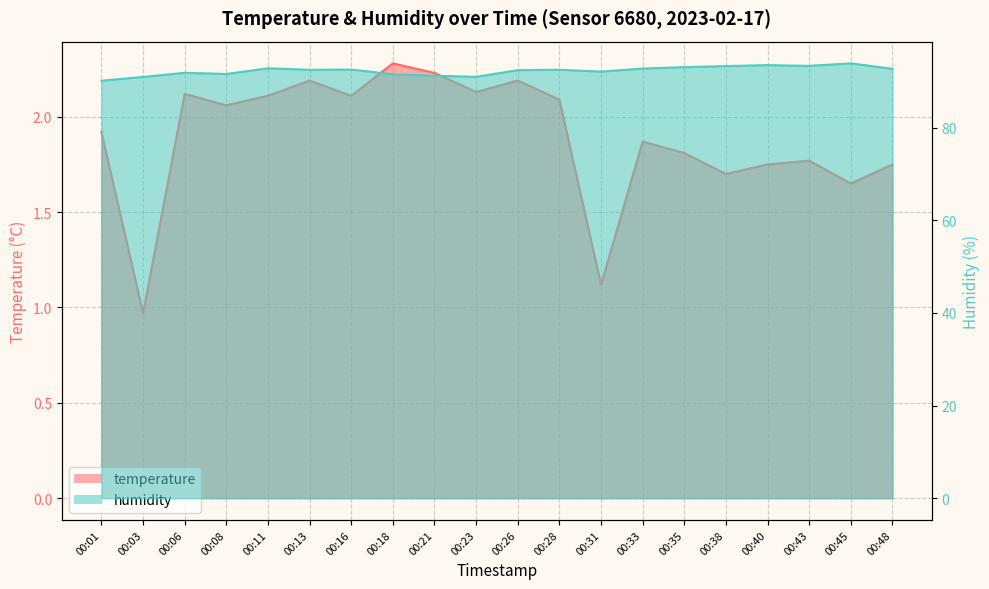

Reading right to left, what are all the values shown in this chart?

temperature: 00:48=1.8	00:45=1.6	00:43=1.8	00:40=1.8	00:38=1.7	00:35=1.8	00:33=1.9	00:31=1.1	00:28=2.1	00:26=2.2	00:23=2.1	00:21=2.2	00:18=2.3	00:16=2.1	00:13=2.2	00:11=2.1	00:08=2.1	00:06=2.1	00:03=1.0	00:01=1.9
humidity: 00:48=92.7	00:45=93.9	00:43=93.3	00:40=93.5	00:38=93.3	00:35=93.1	00:33=92.8	00:31=92.1	00:28=92.5	00:26=92.4	00:23=91.0	00:21=91.2	00:18=91.5	00:16=92.5	00:13=92.5	00:11=92.8	00:08=91.6	00:06=91.8	00:03=91.0	00:01=90.2